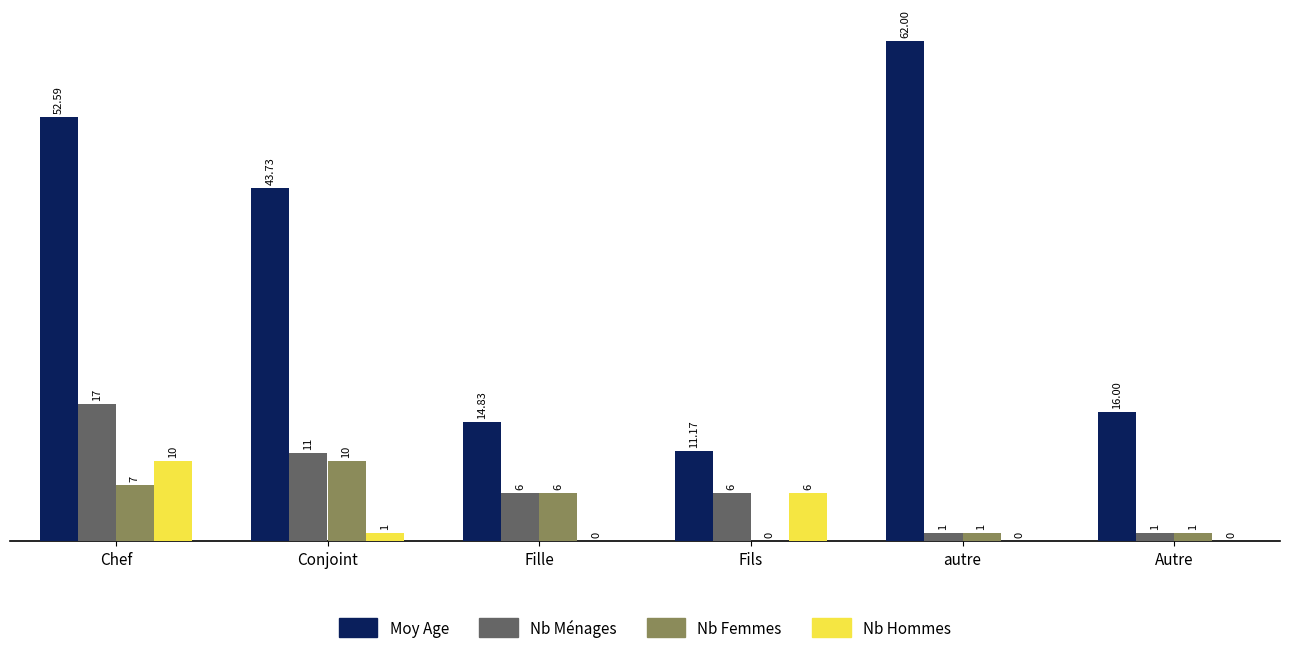

How many data points does each series have?

6